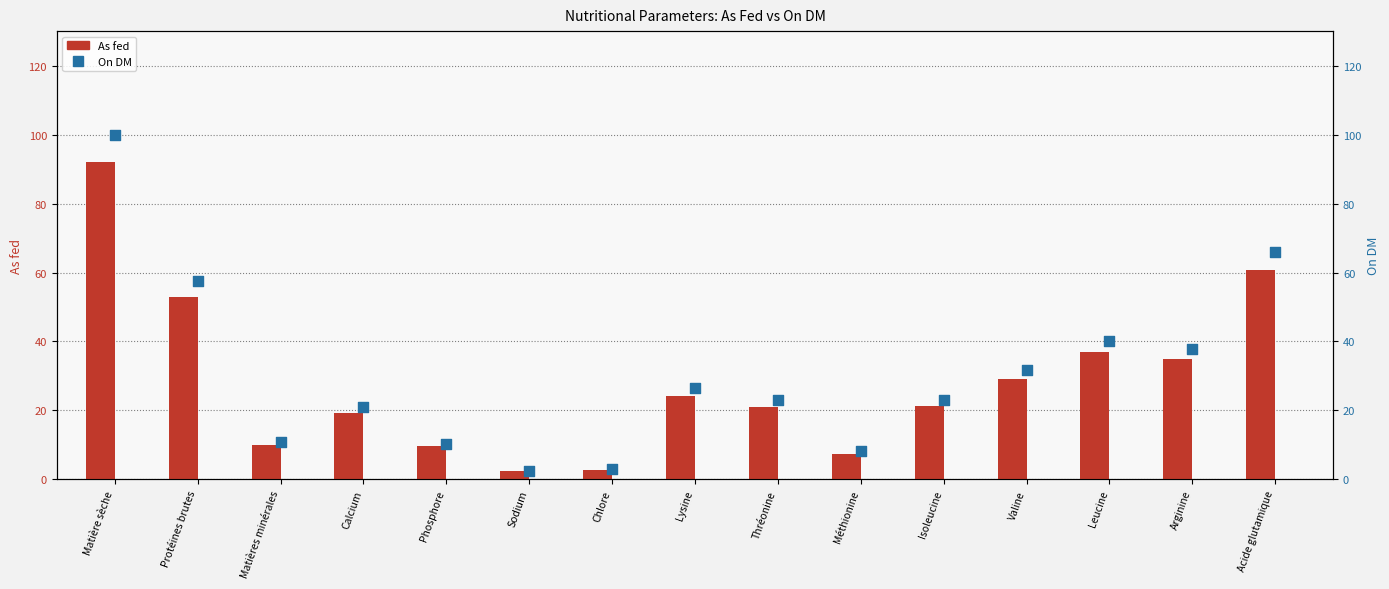

Which series has the largest total across all categories?

On DM